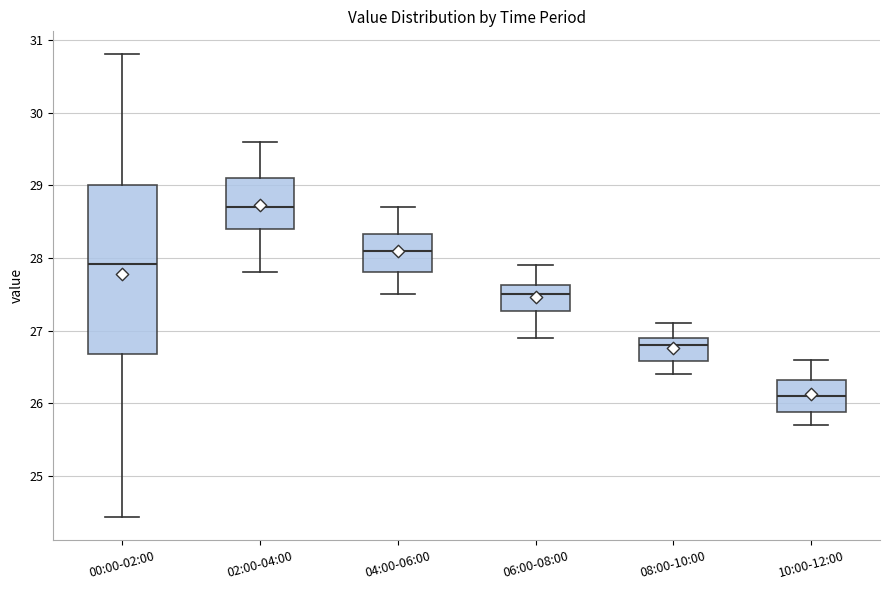

Reading left to right, transcribe this box plot: for each box, give where its median line is, the range the box spans, and where its two whiskers end, as read against the y-axis. The values are not printed on the chart, so give them approximately, as read against the axis.

00:00-02:00: median 27.9, box 26.7 to 29.0, whiskers 24.4 to 30.8
02:00-04:00: median 28.7, box 28.4 to 29.1, whiskers 27.8 to 29.6
04:00-06:00: median 28.1, box 27.8 to 28.3, whiskers 27.5 to 28.7
06:00-08:00: median 27.5, box 27.3 to 27.6, whiskers 26.9 to 27.9
08:00-10:00: median 26.8, box 26.6 to 26.9, whiskers 26.4 to 27.1
10:00-12:00: median 26.1, box 25.9 to 26.3, whiskers 25.7 to 26.6